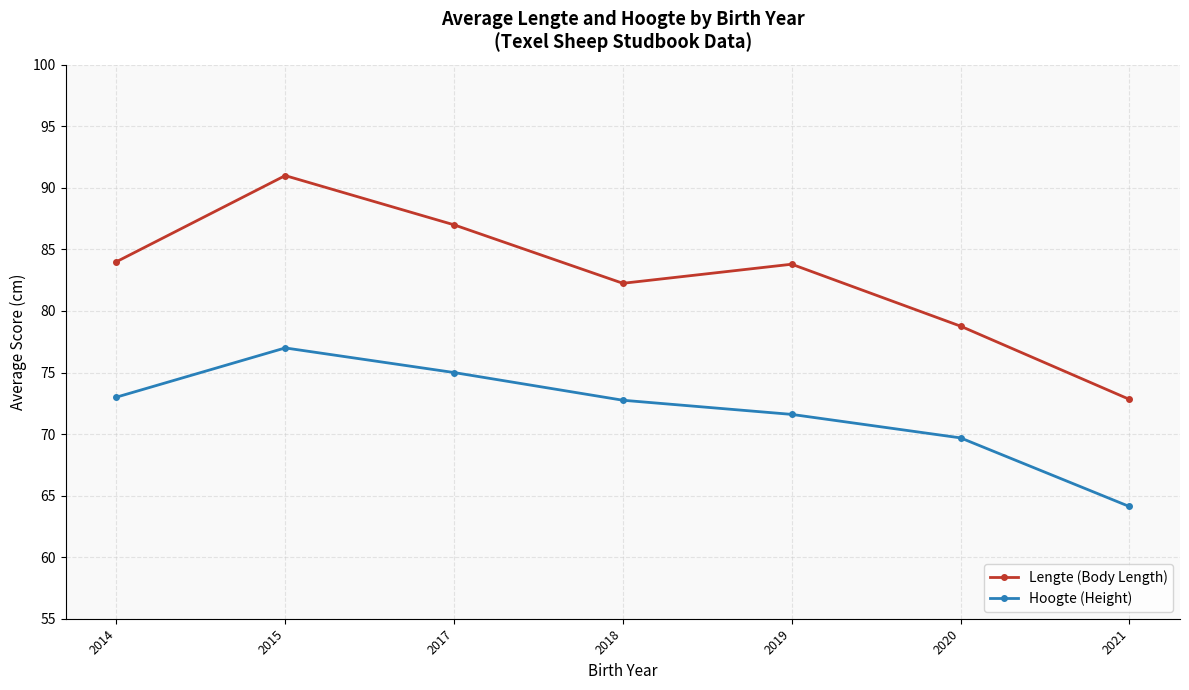

At which category is the sum across all series the highest?

2015